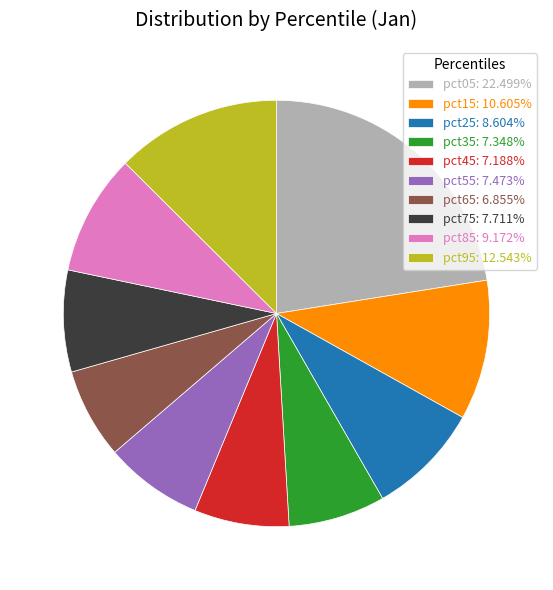

Does any single category account for the majority?

No